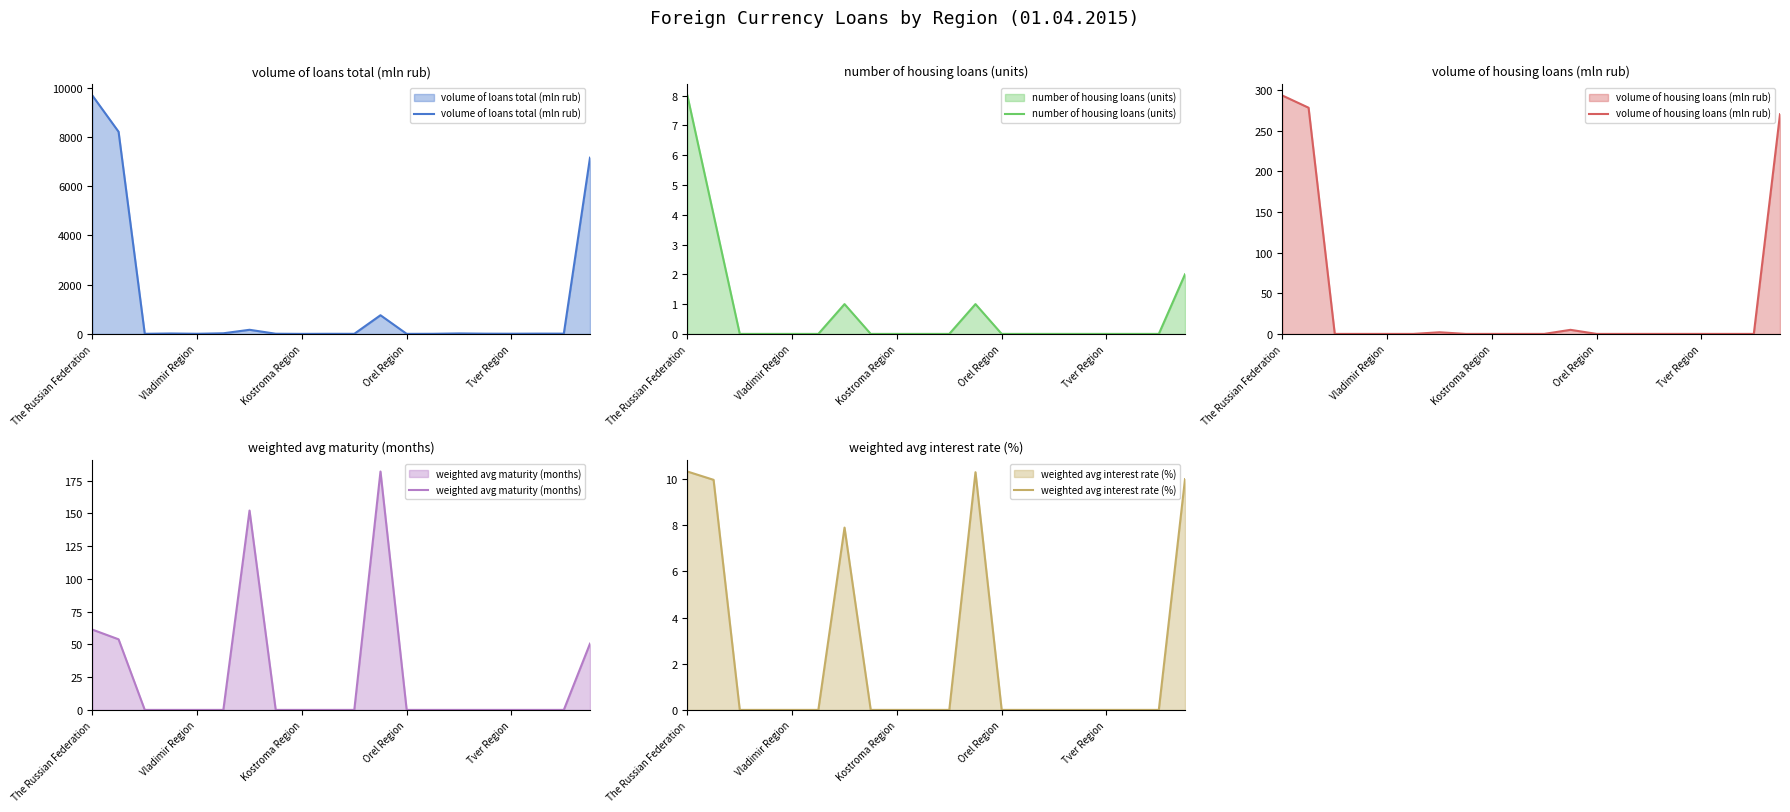

Reading left to right, list all the values displayed in this chart.

volume of loans total (mln rub): 9678.0	8207.0	4.0	17.0	5.0	25.0	167.0	7.0	1.0	4.0	3.0	758.0	2.0	4.0	19.0	9.0	7.0	11.0	10.0	7154.0
number of housing loans (units): 8.0	4.0	0.0	0.0	0.0	0.0	1.0	0.0	0.0	0.0	0.0	1.0	0.0	0.0	0.0	0.0	0.0	0.0	0.0	2.0
volume of housing loans (mln rub): 293.0	278.0	0.0	0.0	0.0	0.0	2.0	0.0	0.0	0.0	0.0	5.0	0.0	0.0	0.0	0.0	0.0	0.0	0.0	270.0
weighted avg maturity (months): 61.3	53.9	0.0	0.0	0.0	0.0	152.2	0.0	0.0	0.0	0.0	182.0	0.0	0.0	0.0	0.0	0.0	0.0	0.0	50.6
weighted avg interest rate (%): 10.3	10.0	0.0	0.0	0.0	0.0	7.9	0.0	0.0	0.0	0.0	10.3	0.0	0.0	0.0	0.0	0.0	0.0	0.0	10.0